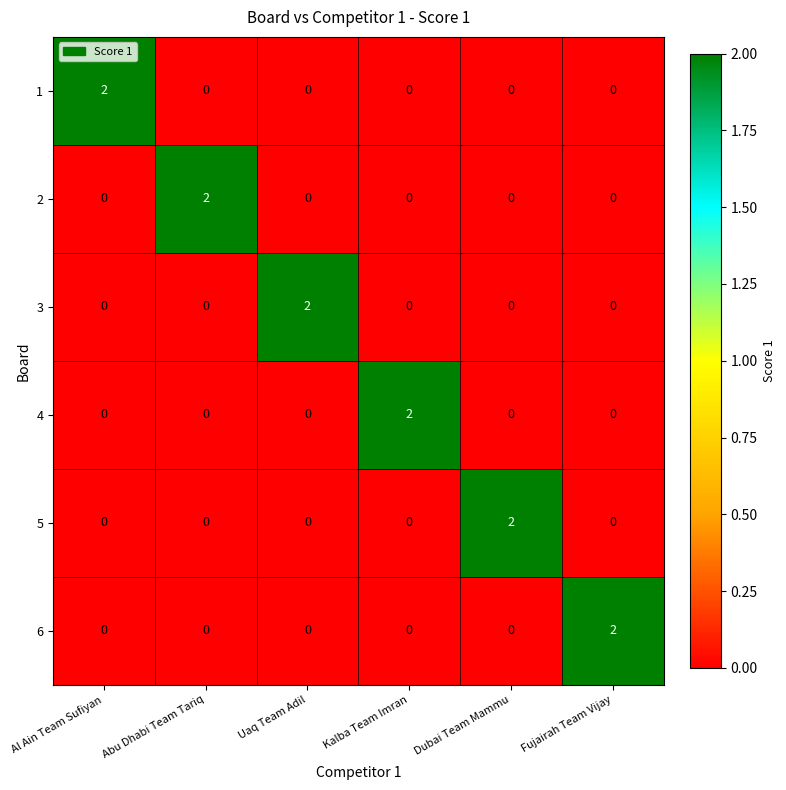

How many 4 values are between 0 and 1?

5